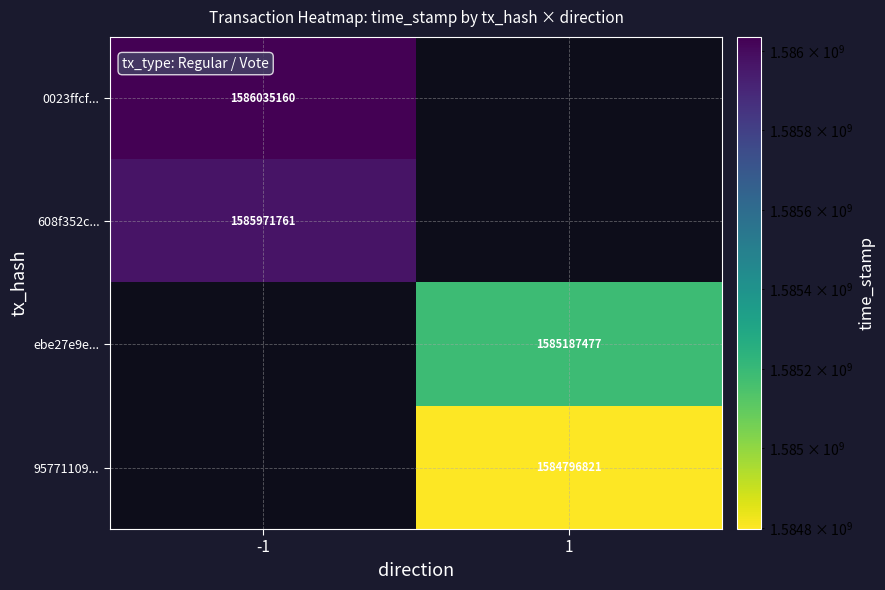

Is the value of ebe27e9e... at 1 greater than the value of 608f352c... at -1?

No